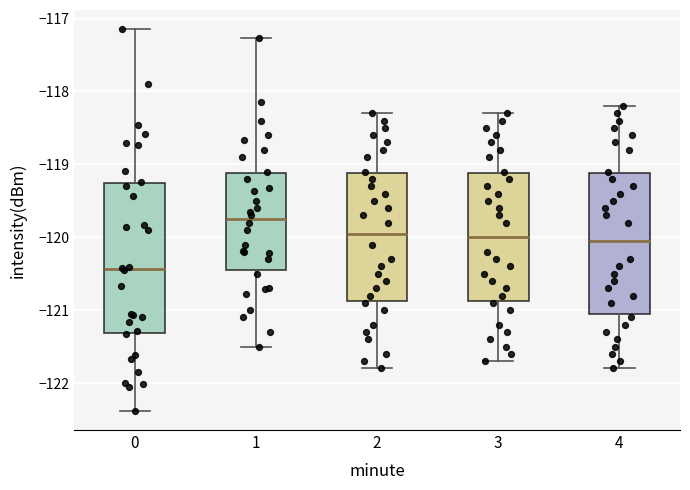

Reading left to right, transcribe this box plot: for each box, give where its median line is, the range the box spans, and where its two whiskers end, as read against the y-axis. The values are not printed on the chart, so give them approximately, as read against the axis.

0: median -120.4, box -121.3 to -119.3, whiskers -122.4 to -117.1
1: median -119.7, box -120.4 to -119.1, whiskers -121.5 to -117.3
2: median -119.9, box -120.9 to -119.1, whiskers -121.8 to -118.3
3: median -120.0, box -120.9 to -119.1, whiskers -121.7 to -118.3
4: median -120.0, box -121.0 to -119.1, whiskers -121.8 to -118.2